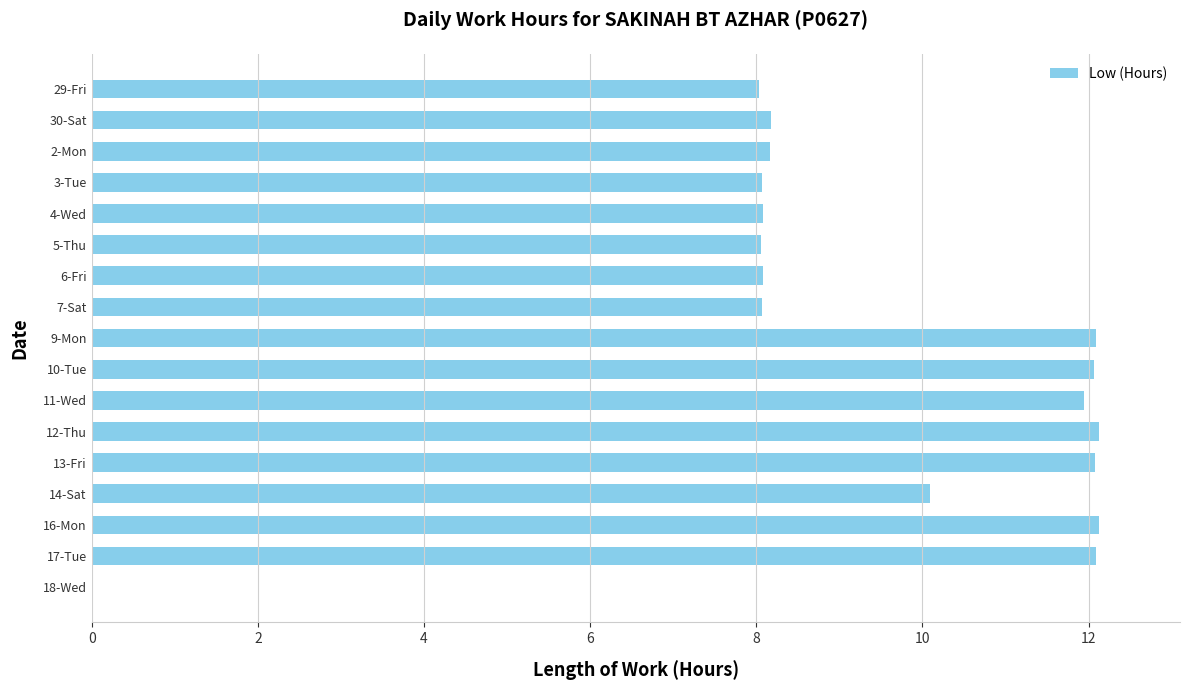

What is the sum of the values at 9-Mon and 30-Sat?

20.3